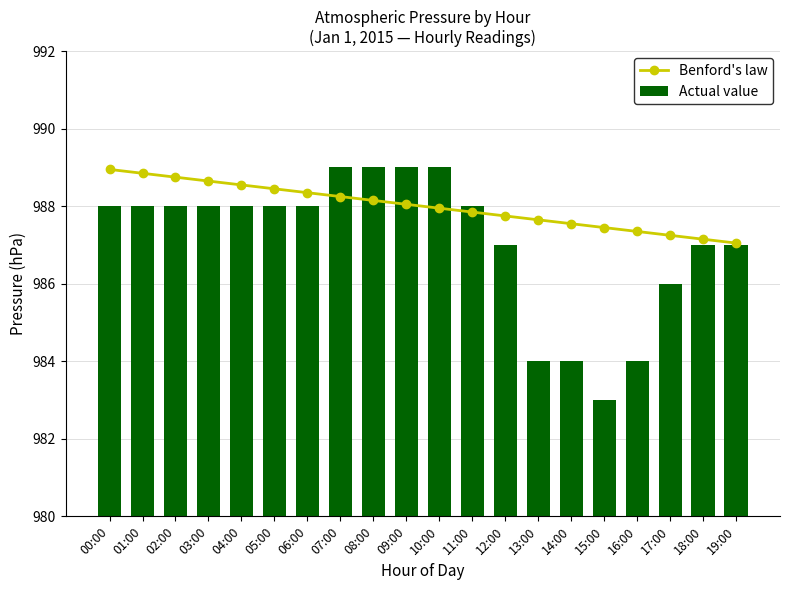

What is the label of the 6th bar from the right?

14:00